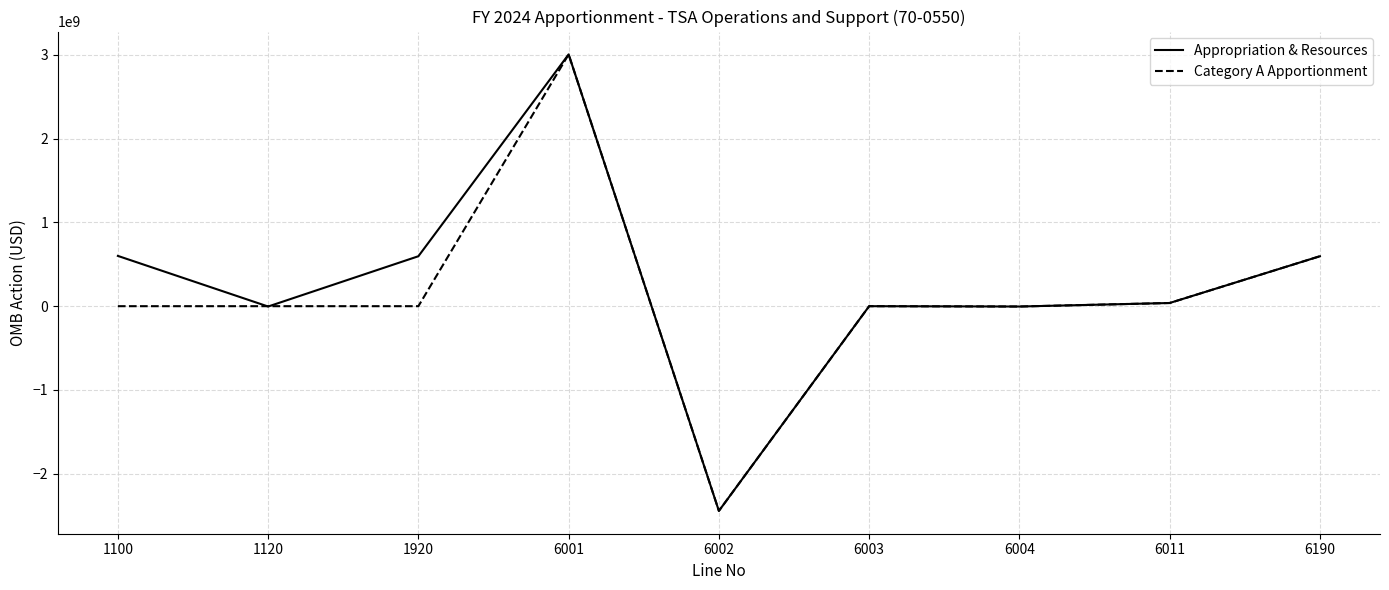

How many distinct data groups are displayed?

2